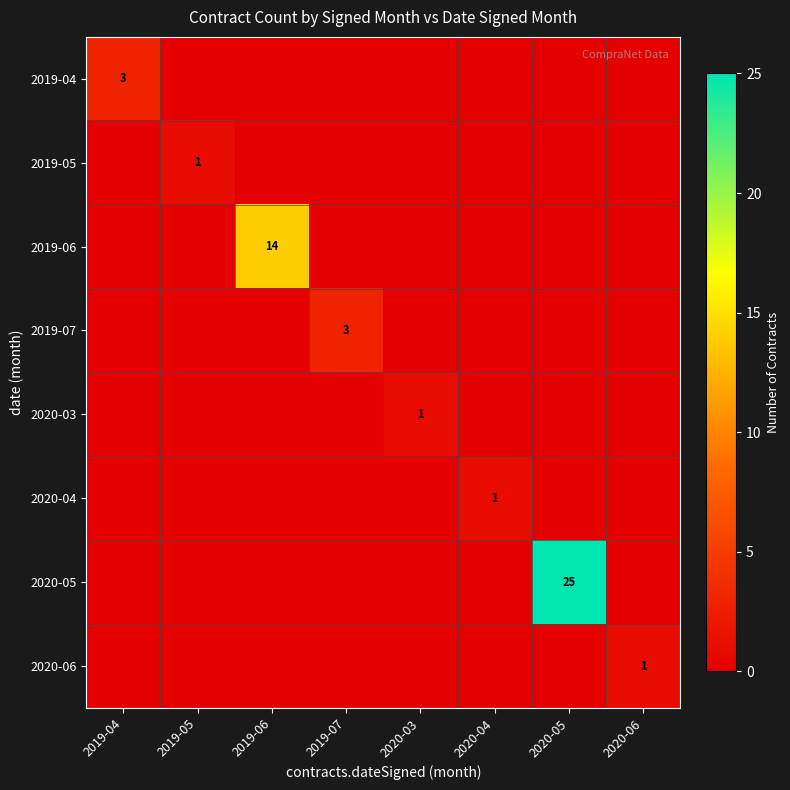

What is the maximum value for 2019-05?

1